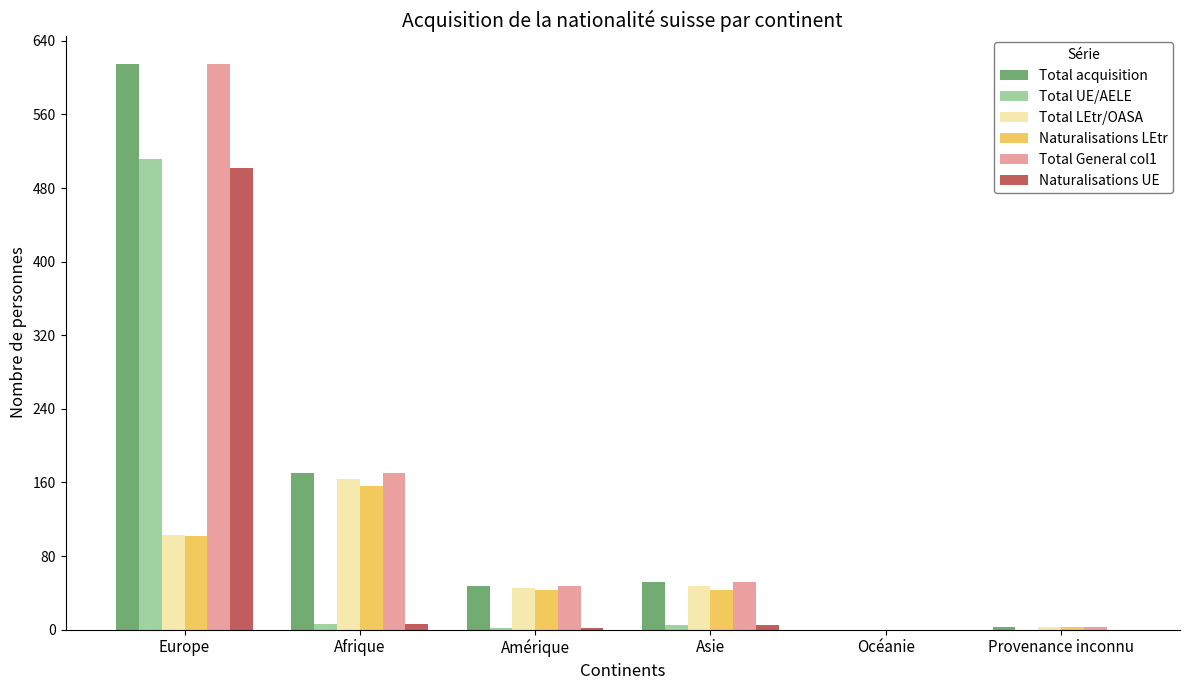

At which label is Total acquisition closest to 307?

Afrique